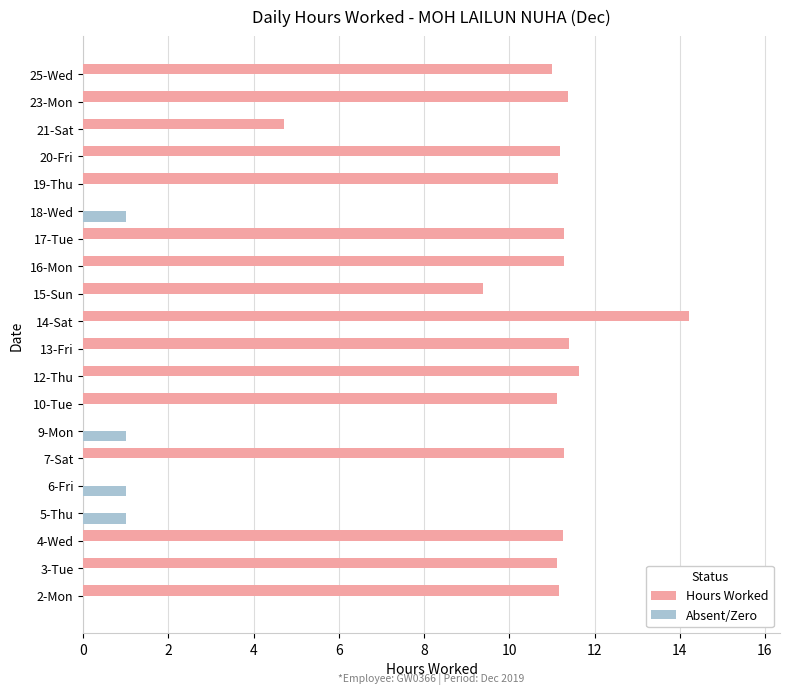

What is the total value across all series at 19-Thu?

11.1